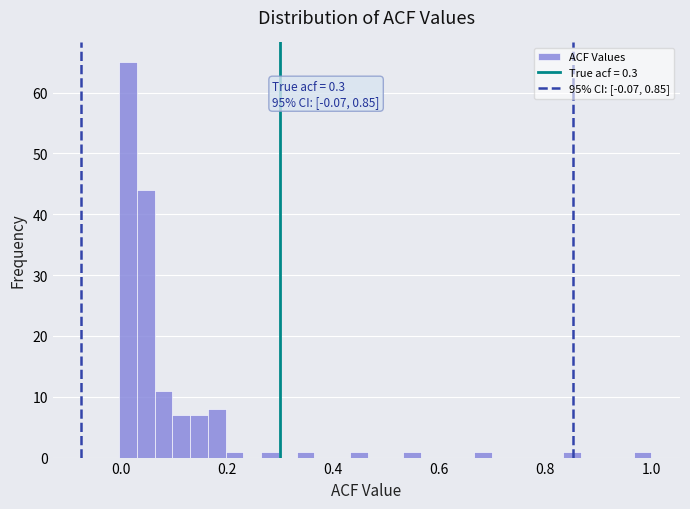

Around what value on the x-axis is the tallest bar? Give the approximate position of its centre, as read against the axis.

0.02